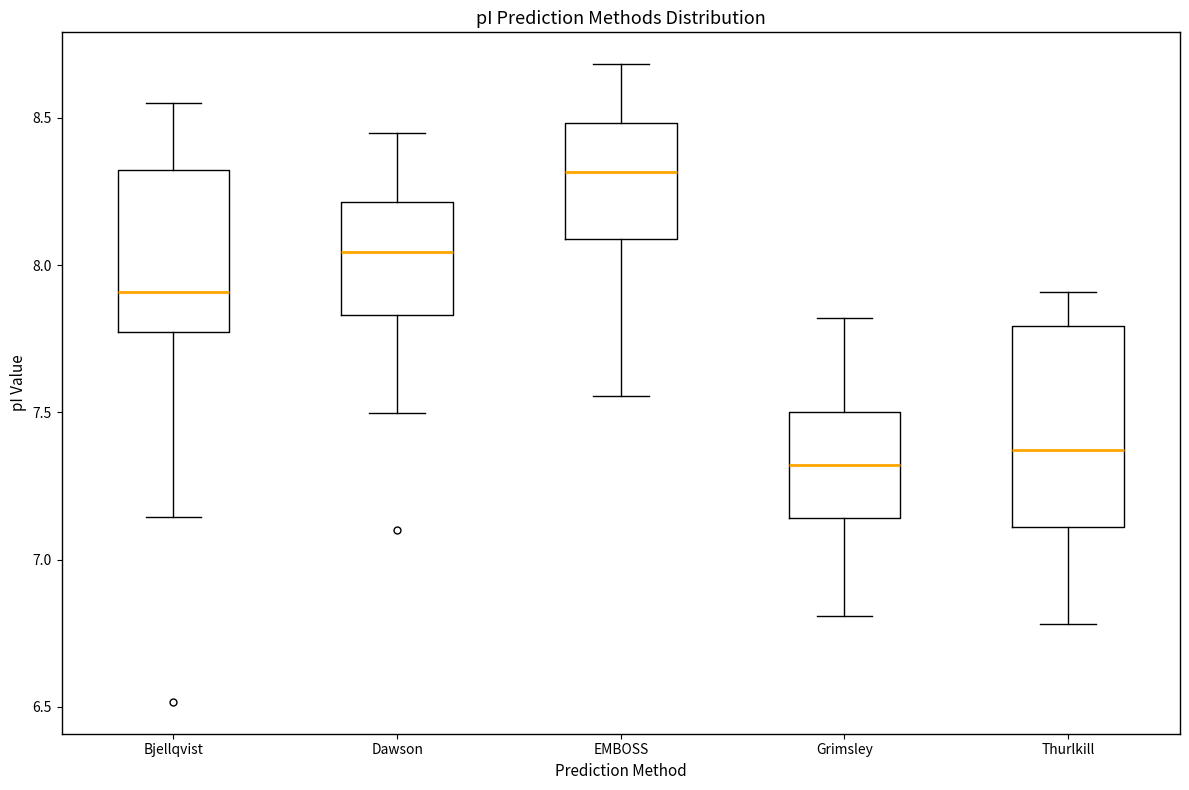

Comparing the boxes themselves (not the whiskers), which one is the tallest?

Thurlkill